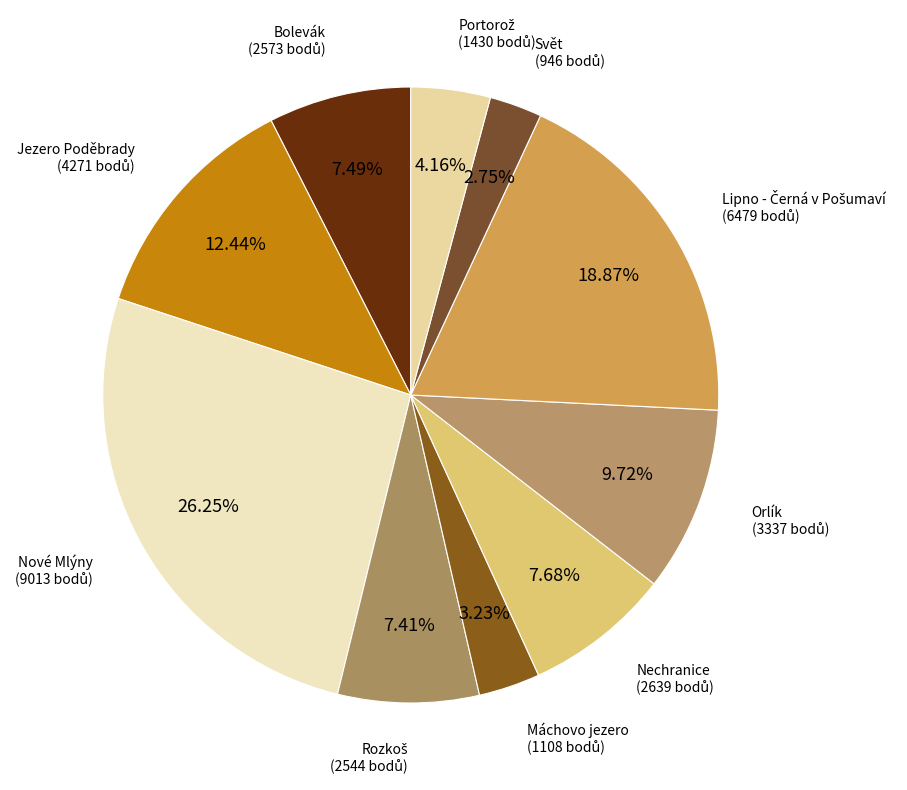

Does Jezero Poděbrady represent more than half of the total?

No